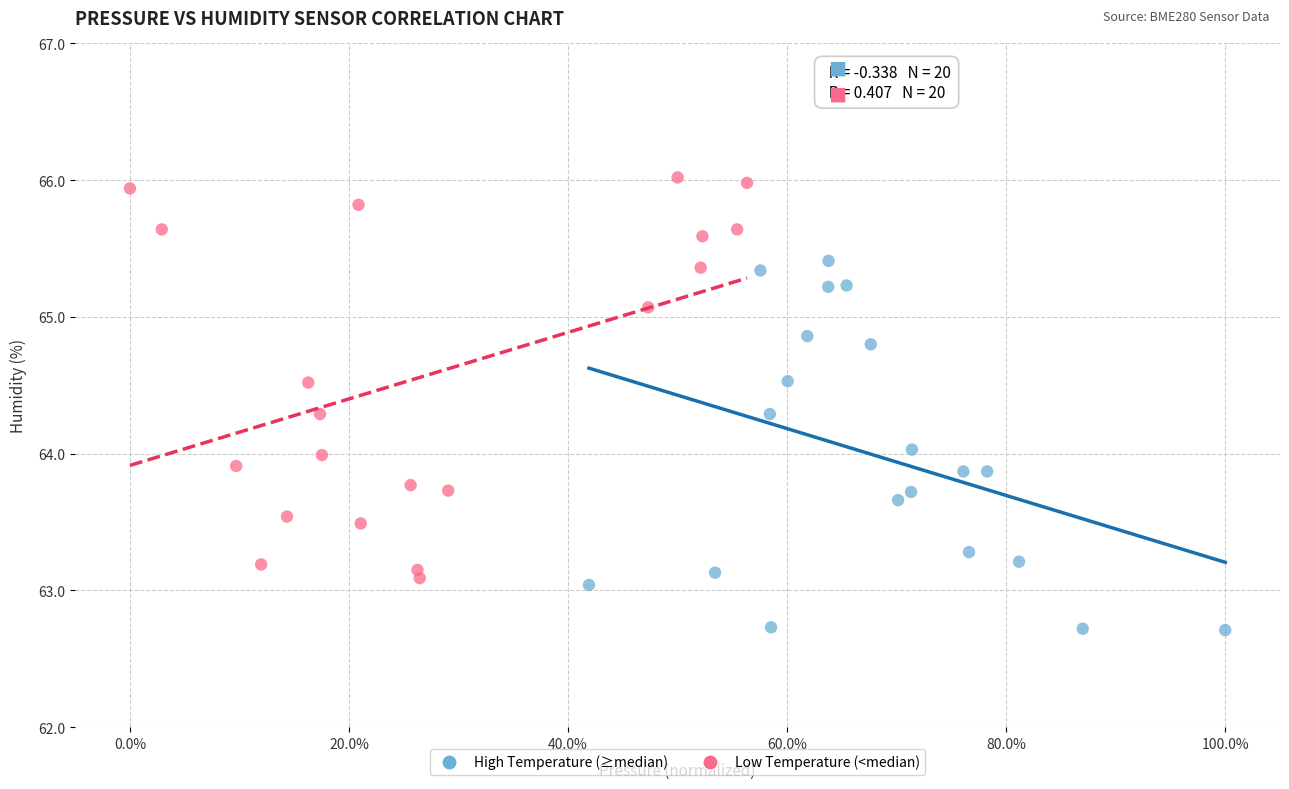

Which series reaches the maximum Y coordinate?

Low Temperature (<median)